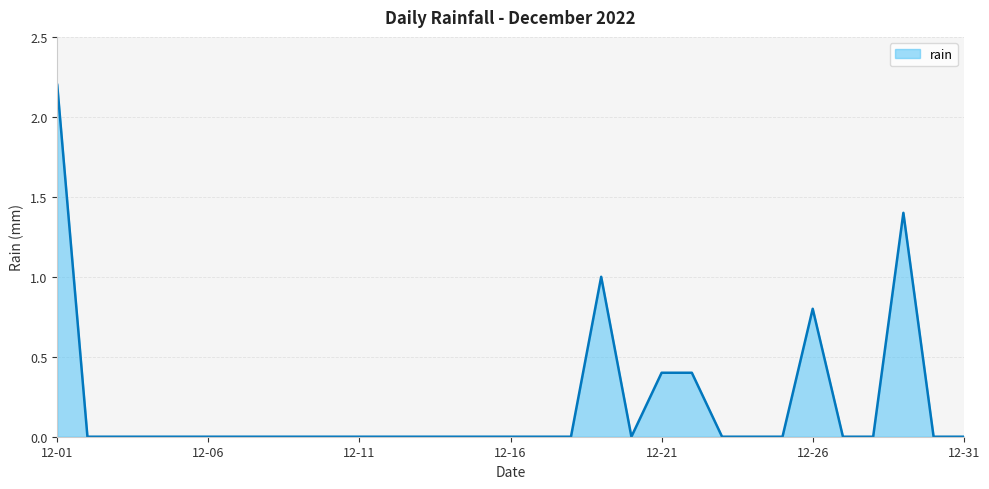

What is the difference between the maximum and minimum values?

2.2